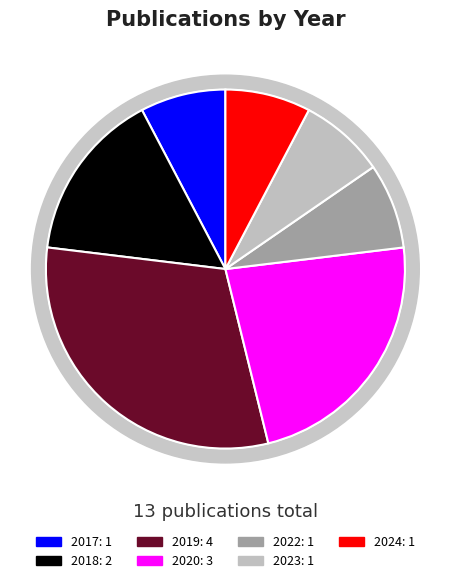

To the nearest percent, what is the difference between the 2017 and 2018 slice percentages?

8%